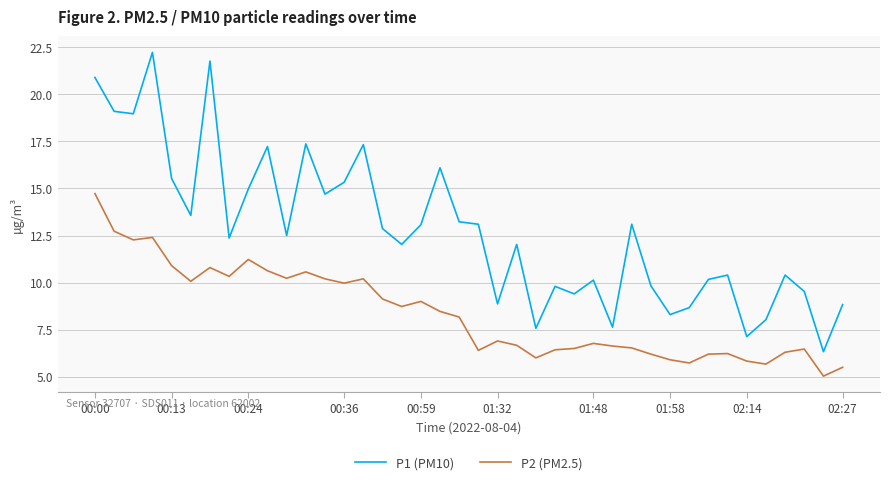

What is the difference between the maximum and minimum values in the P2 (PM2.5) series?

9.7